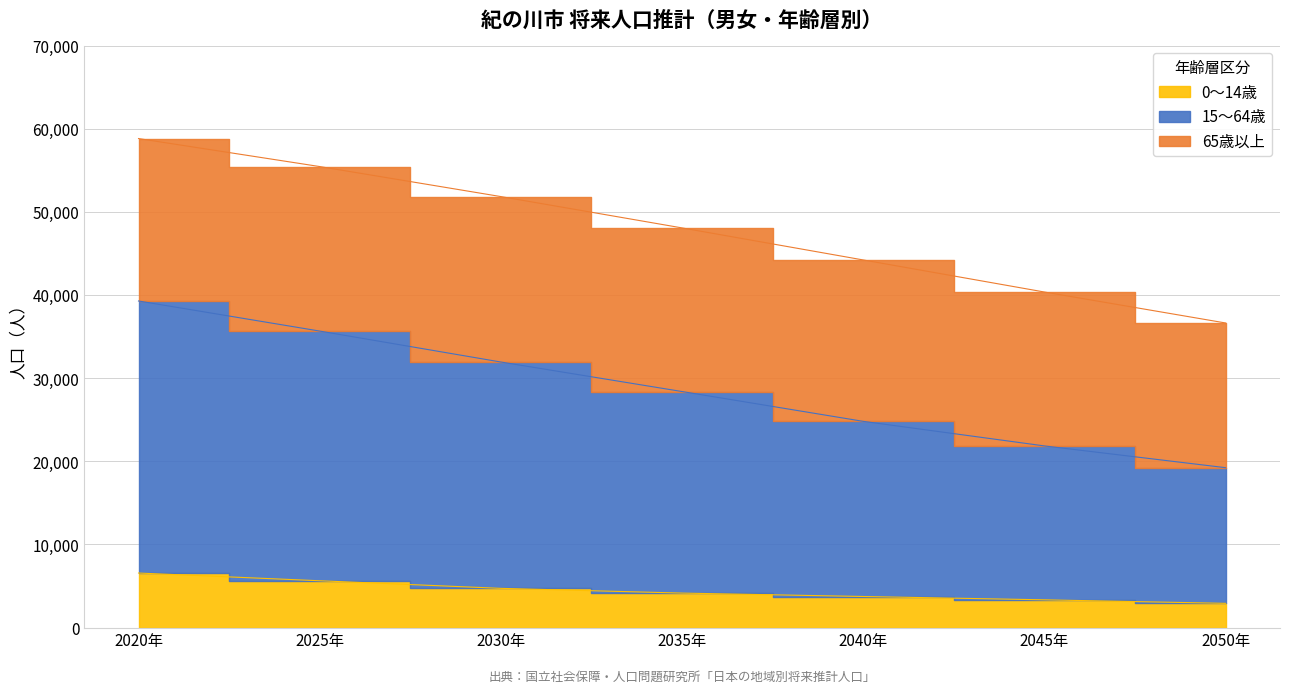

What position from the left is 2045年?

6